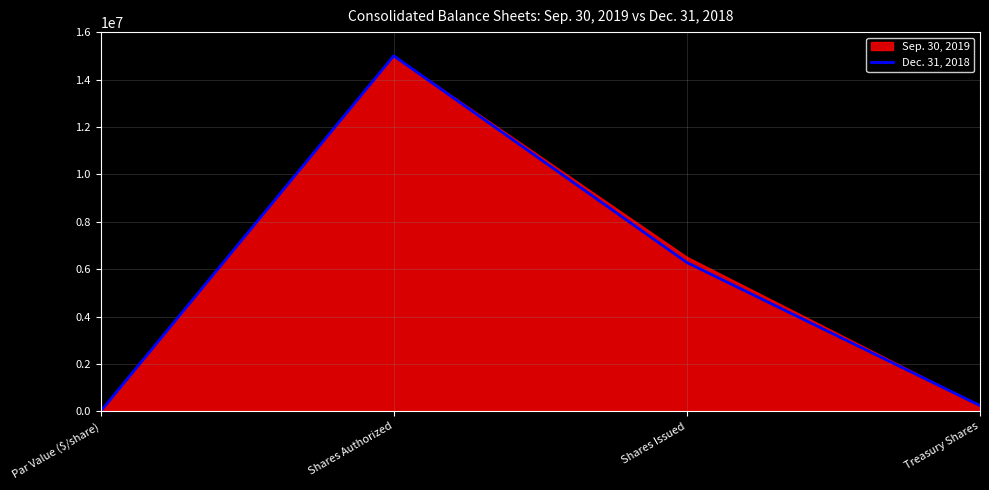

The chart shows a value of 356008 at Treasury Shares. True or false?

False